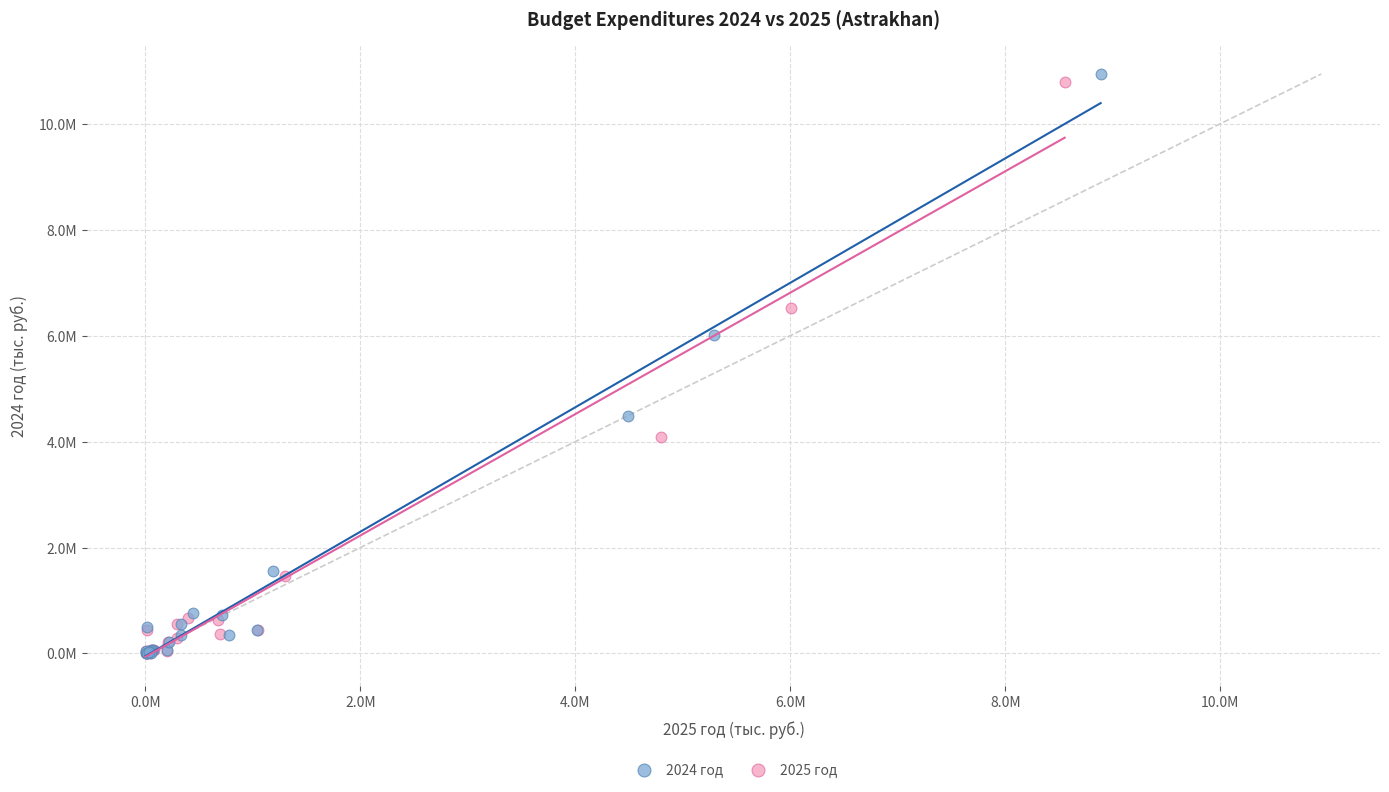

Which series has the largest Y range (max minus min)?

2024 год